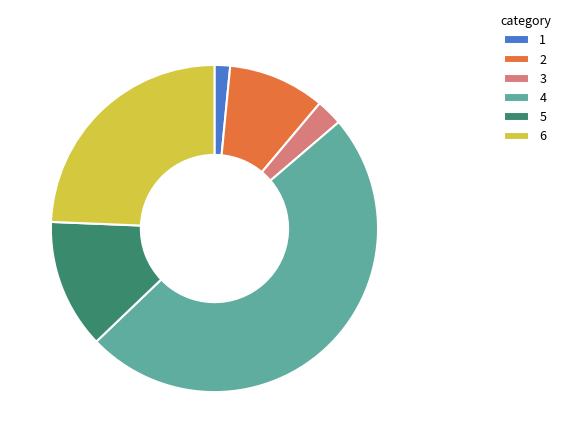

How many segments does this pie chart have?

6